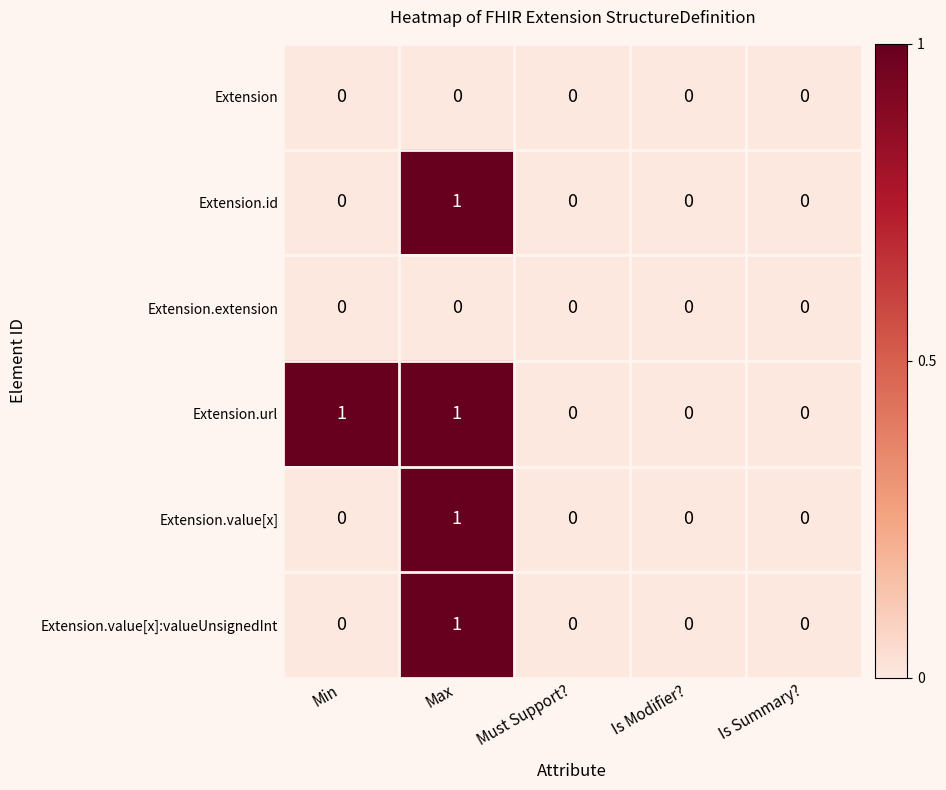

Which series has the largest total across all categories?

Extension.url